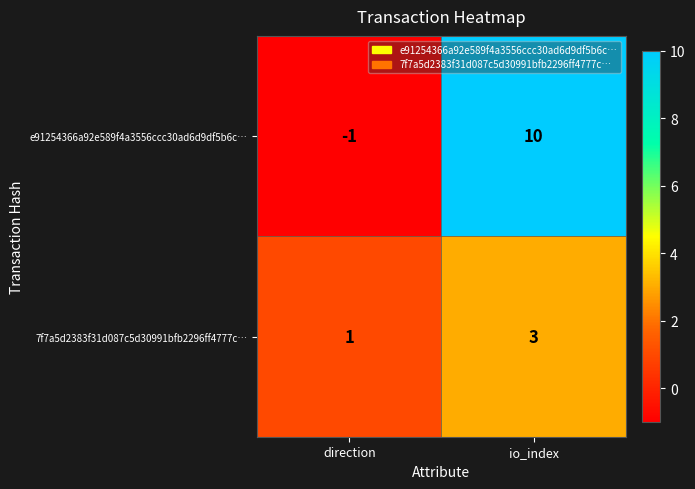

Which series has the widest spread of values?

e91254366a92e589f4a3556ccc30ad6d9df5b6c…